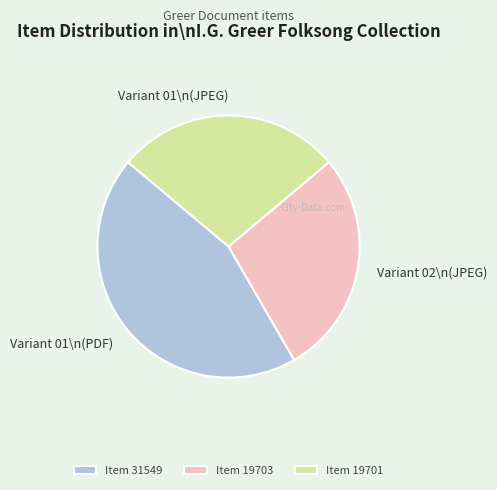

What is the largest slice in the pie chart?

Item 31549